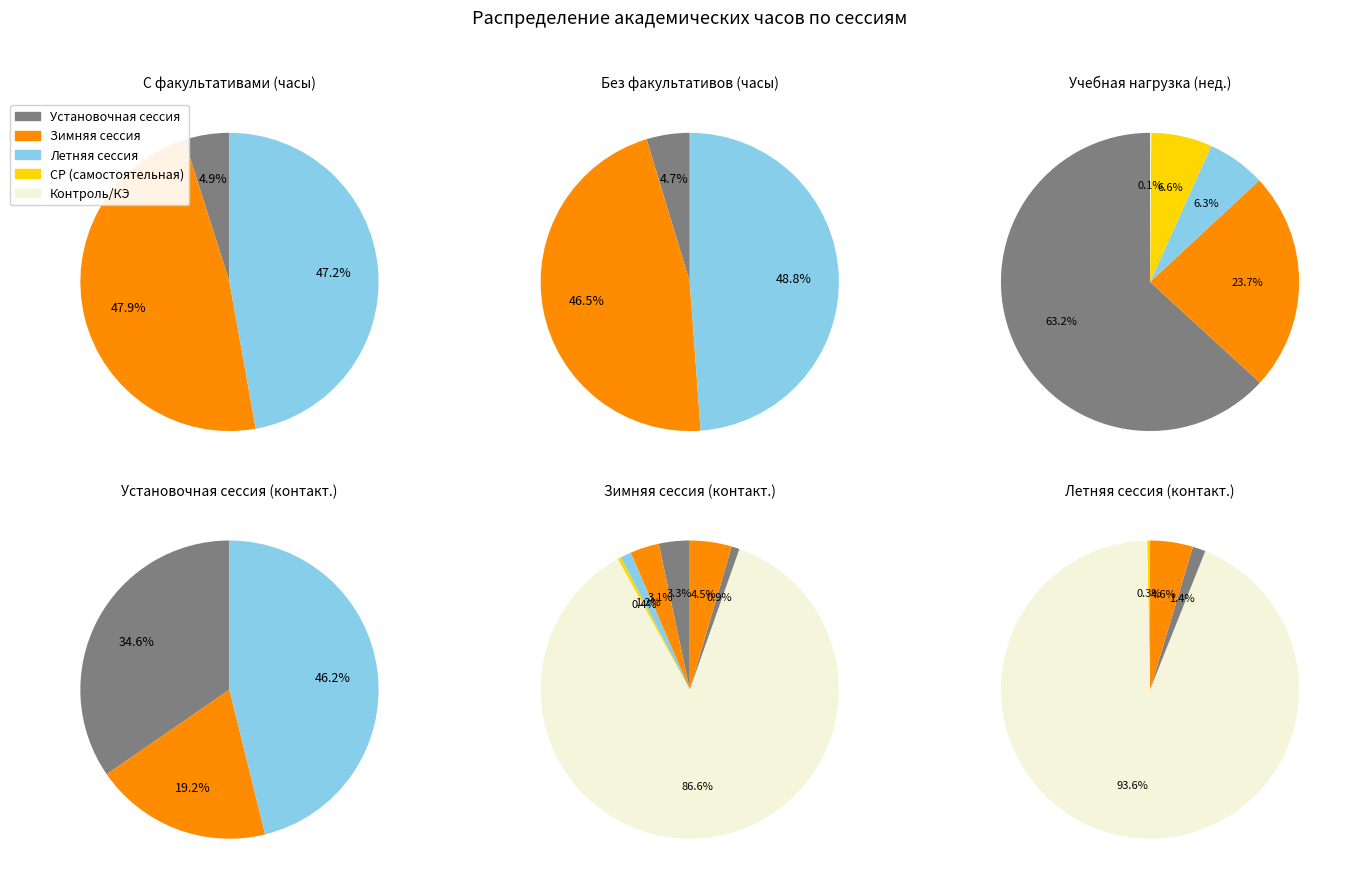

True or false: С факультативами accounts for 51% of the total.

True